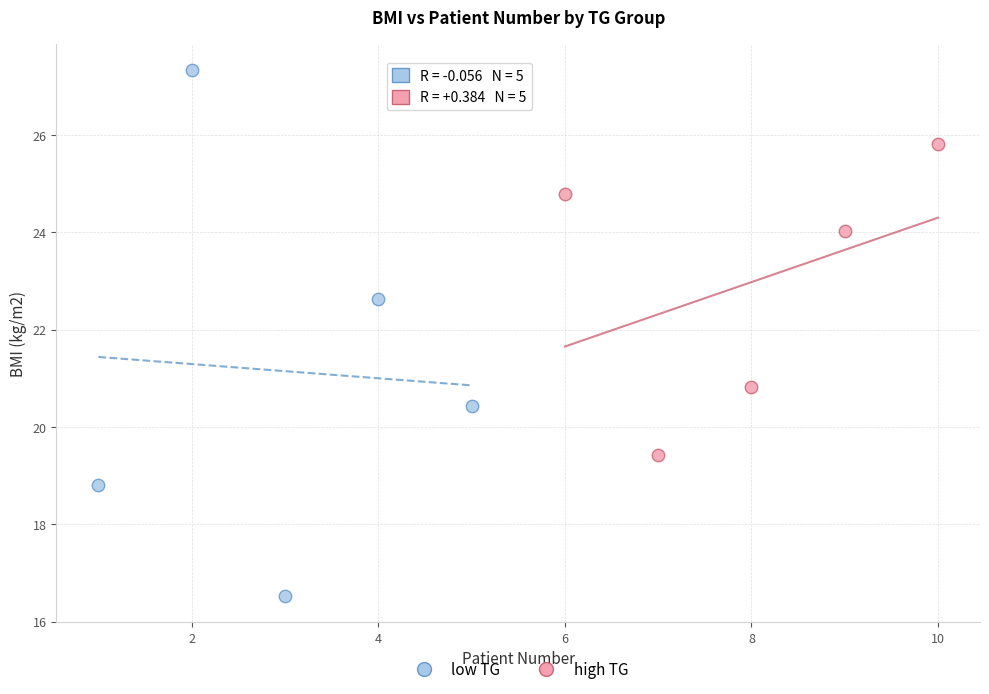

Which series reaches the maximum Y coordinate?

low TG